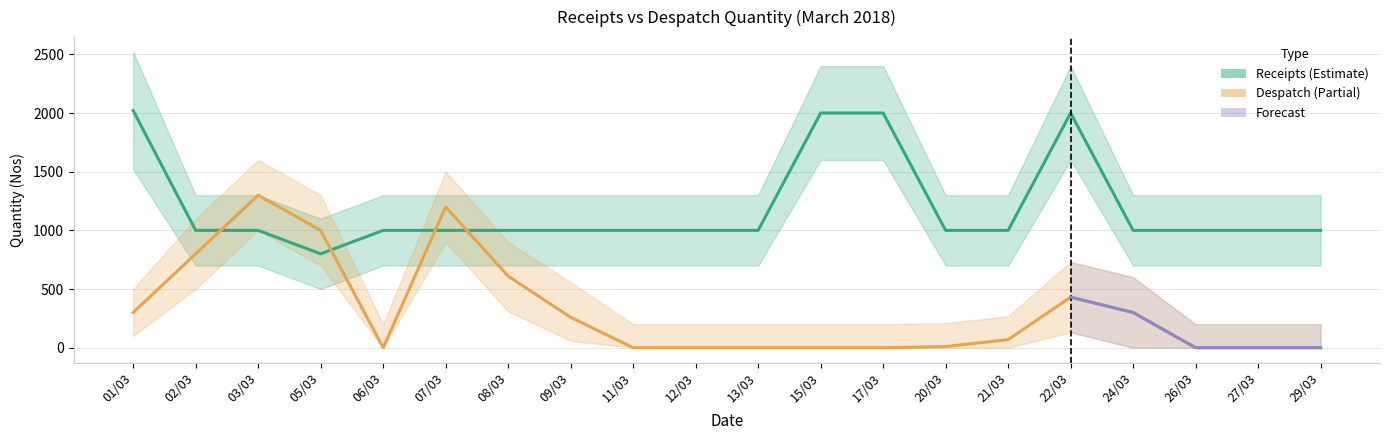

At which category does the chart reach its peak across all series?

01/03